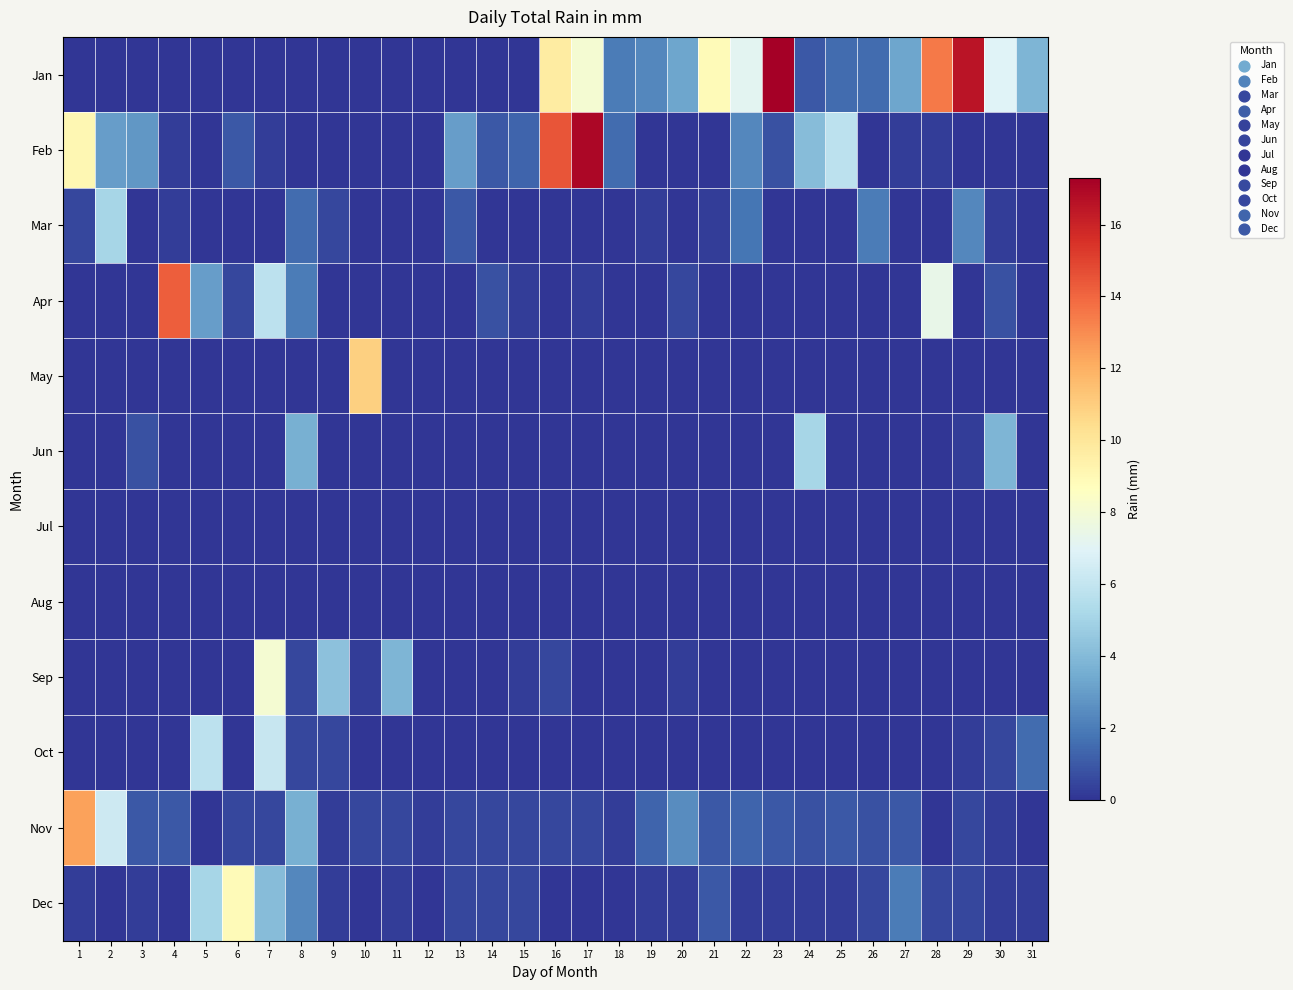

Reading left to right, list all the values displayed in this chart.

Jan: 1=0.0	2=0.0	3=0.0	4=0.0	5=0.0	6=0.0	7=0.0	8=0.0	9=0.0	10=0.0	11=0.0	12=0.0	13=0.0	14=0.0	15=0.0	16=9.7	17=8.1	18=2.0	19=2.3	20=3.3	21=8.9	22=7.1	23=17.3	24=1.0	25=1.5	26=1.5	27=3.3	28=13.5	29=16.5	30=6.9	31=3.8
Feb: 1=9.1	2=3.0	3=2.8	4=0.2	5=0.0	6=1.0	7=0.2	8=0.0	9=0.0	10=0.0	11=0.0	12=0.0	13=3.0	14=1.0	15=1.3	16=14.5	17=17.0	18=1.5	19=0.0	20=0.0	21=0.0	22=2.3	23=0.8	24=4.1	25=5.8	26=0.0	27=0.2	28=0.2	29=0.0	30=0.0	31=0.0
Mar: 1=0.5	2=5.1	3=0.0	4=0.2	5=0.0	6=0.0	7=0.0	8=1.5	9=0.5	10=0.0	11=0.0	12=0.0	13=1.0	14=0.0	15=0.0	16=0.0	17=0.0	18=0.0	19=0.2	20=0.0	21=0.2	22=1.8	23=0.0	24=0.0	25=0.0	26=2.0	27=0.0	28=0.0	29=2.3	30=0.2	31=0.0
Apr: 1=0.0	2=0.0	3=0.0	4=14.2	5=3.0	6=0.5	7=5.8	8=2.0	9=0.0	10=0.0	11=0.0	12=0.0	13=0.0	14=0.8	15=0.2	16=0.0	17=0.2	18=0.0	19=0.0	20=0.5	21=0.0	22=0.0	23=0.0	24=0.0	25=0.0	26=0.0	27=0.0	28=7.4	29=0.0	30=0.8	31=0.0
May: 1=0.0	2=0.0	3=0.0	4=0.0	5=0.0	6=0.0	7=0.0	8=0.0	9=0.0	10=10.9	11=0.0	12=0.0	13=0.0	14=0.0	15=0.0	16=0.0	17=0.0	18=0.0	19=0.0	20=0.0	21=0.0	22=0.0	23=0.0	24=0.0	25=0.0	26=0.0	27=0.0	28=0.0	29=0.0	30=0.0	31=0.0
Jun: 1=0.0	2=0.0	3=0.8	4=0.0	5=0.0	6=0.0	7=0.0	8=3.6	9=0.0	10=0.0	11=0.0	12=0.0	13=0.0	14=0.0	15=0.0	16=0.0	17=0.0	18=0.0	19=0.0	20=0.0	21=0.0	22=0.0	23=0.0	24=5.1	25=0.0	26=0.0	27=0.0	28=0.0	29=0.2	30=3.8	31=0.0
Jul: 1=0.0	2=0.0	3=0.0	4=0.0	5=0.0	6=0.0	7=0.0	8=0.0	9=0.0	10=0.0	11=0.0	12=0.0	13=0.0	14=0.0	15=0.0	16=0.0	17=0.0	18=0.0	19=0.0	20=0.0	21=0.0	22=0.0	23=0.0	24=0.0	25=0.0	26=0.0	27=0.0	28=0.0	29=0.0	30=0.0	31=0.0
Aug: 1=0.0	2=0.0	3=0.0	4=0.0	5=0.0	6=0.0	7=0.0	8=0.0	9=0.0	10=0.0	11=0.0	12=0.0	13=0.0	14=0.0	15=0.0	16=0.0	17=0.0	18=0.0	19=0.0	20=0.0	21=0.0	22=0.0	23=0.0	24=0.0	25=0.0	26=0.0	27=0.0	28=0.0	29=0.0	30=0.0	31=0.0
Sep: 1=0.0	2=0.0	3=0.0	4=0.0	5=0.0	6=0.0	7=8.1	8=0.5	9=4.3	10=0.2	11=3.8	12=0.0	13=0.0	14=0.0	15=0.2	16=0.5	17=0.0	18=0.0	19=0.0	20=0.2	21=0.0	22=0.0	23=0.0	24=0.0	25=0.0	26=0.0	27=0.0	28=0.0	29=0.0	30=0.0	31=0.0
Oct: 1=0.0	2=0.0	3=0.0	4=0.0	5=5.8	6=0.0	7=6.1	8=0.5	9=0.5	10=0.0	11=0.0	12=0.0	13=0.0	14=0.0	15=0.0	16=0.0	17=0.0	18=0.0	19=0.0	20=0.0	21=0.0	22=0.0	23=0.0	24=0.0	25=0.0	26=0.0	27=0.0	28=0.0	29=0.2	30=0.5	31=1.5
Nov: 1=12.4	2=6.3	3=1.0	4=1.0	5=0.0	6=0.5	7=0.5	8=3.6	9=0.2	10=0.5	11=0.5	12=0.2	13=0.5	14=0.5	15=0.5	16=0.5	17=0.5	18=0.2	19=1.3	20=2.5	21=1.0	22=1.3	23=1.0	24=0.8	25=1.0	26=0.8	27=1.0	28=0.0	29=0.5	30=0.2	31=0.0
Dec: 1=0.2	2=0.0	3=0.2	4=0.0	5=5.1	6=8.9	7=4.1	8=2.3	9=0.2	10=0.0	11=0.2	12=0.0	13=0.5	14=0.5	15=0.5	16=0.0	17=0.0	18=0.0	19=0.2	20=0.2	21=1.0	22=0.2	23=0.2	24=0.2	25=0.2	26=0.5	27=2.0	28=0.5	29=0.5	30=0.2	31=0.2